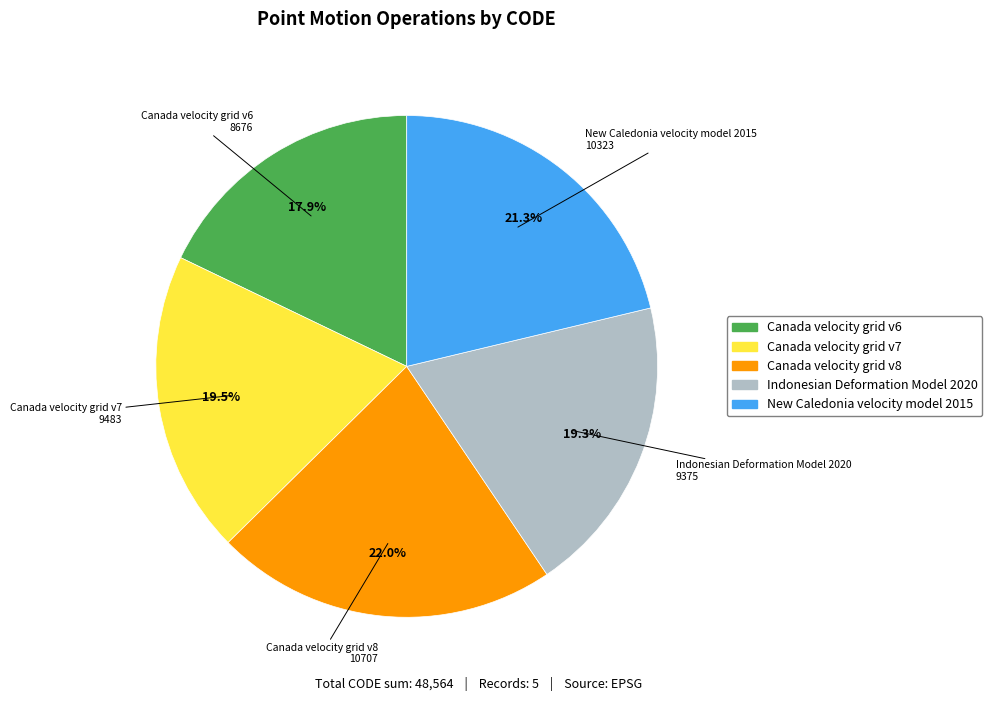

Approximately how many times larger is the value at Canada velocity grid v7 compared to Canada velocity grid v8?

0.9